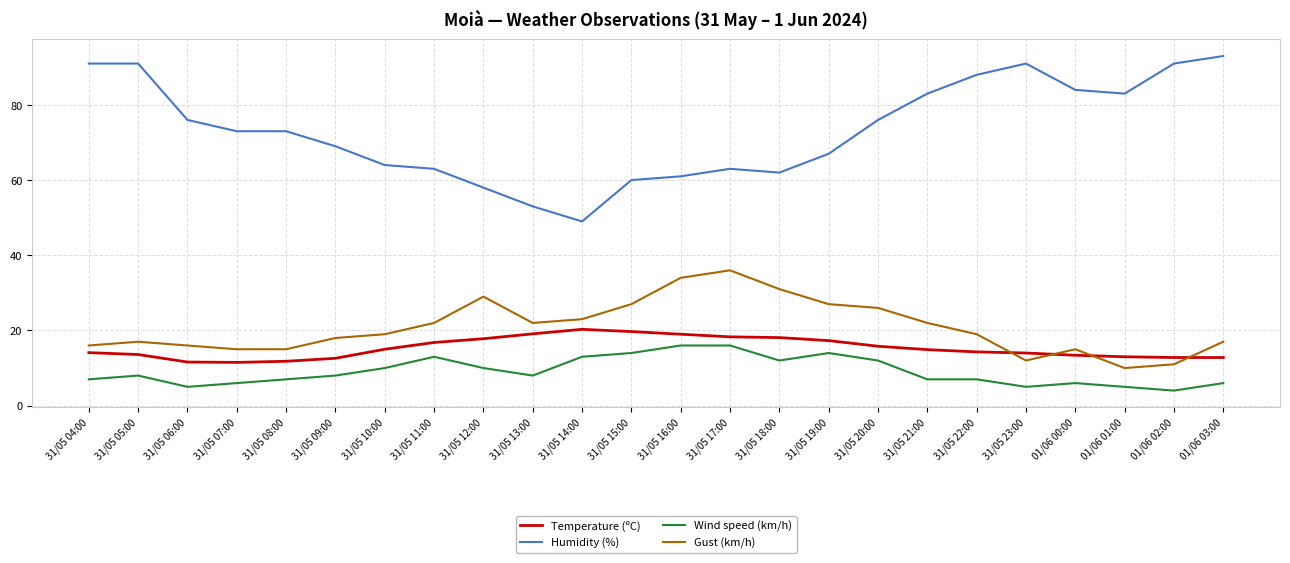

At 31/05 12:00, list the series in order from smallest to largest.

Wind speed (km/h), Temperature (ºC), Gust (km/h), Humidity (%)